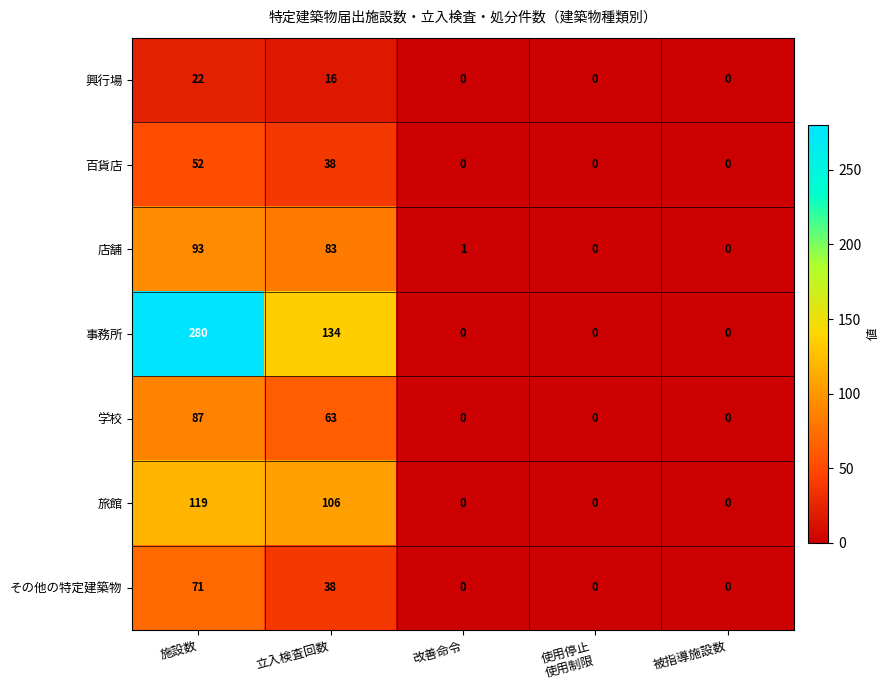

Which series has the widest spread of values?

事務所